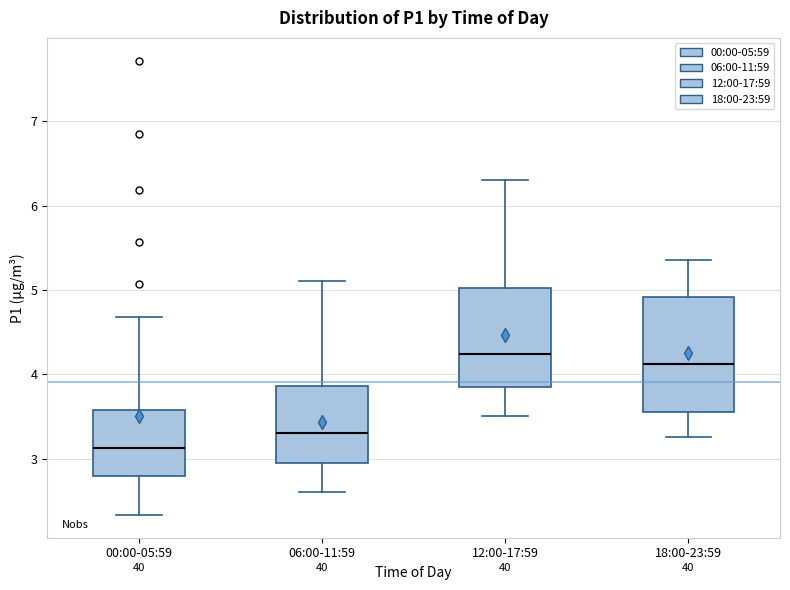

Reading left to right, transcribe this box plot: for each box, give where its median line is, the range the box spans, and where its two whiskers end, as read against the y-axis. The values are not printed on the chart, so give them approximately, as read against the axis.

00:00-05:59: median 3.1, box 2.8 to 3.6, whiskers 2.3 to 4.7
06:00-11:59: median 3.3, box 3.0 to 3.9, whiskers 2.6 to 5.1
12:00-17:59: median 4.2, box 3.9 to 5.0, whiskers 3.5 to 6.3
18:00-23:59: median 4.1, box 3.6 to 4.9, whiskers 3.3 to 5.4